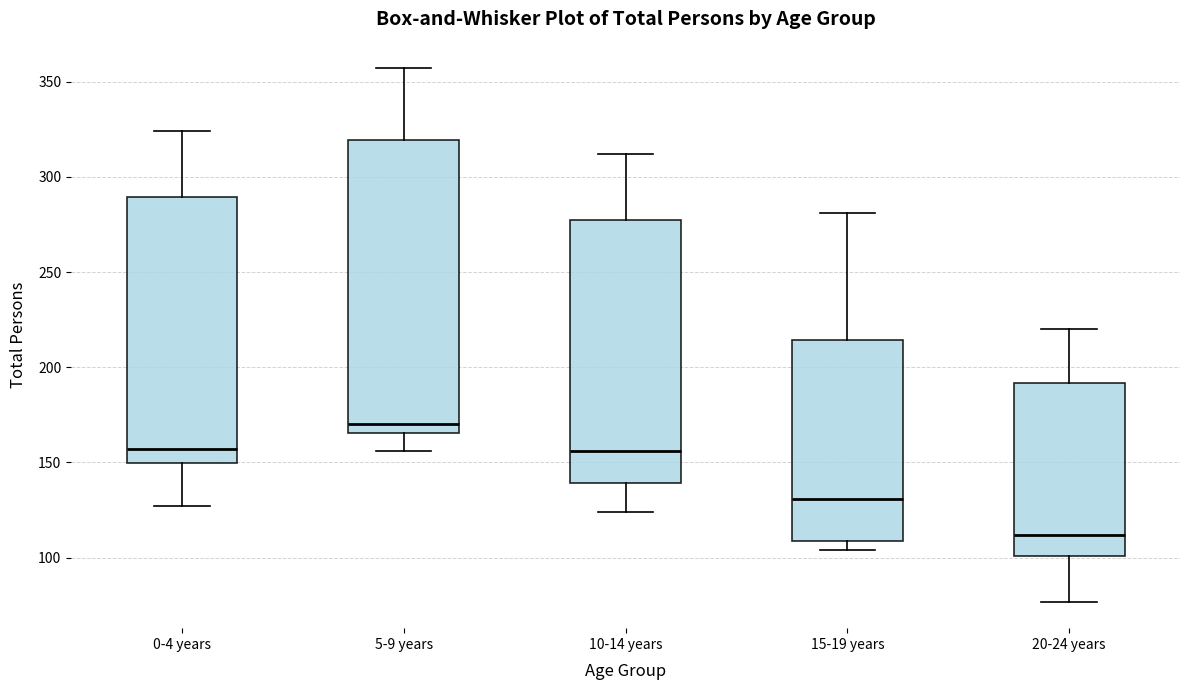

Reading left to right, transcribe this box plot: for each box, give where its median line is, the range the box spans, and where its two whiskers end, as read against the y-axis. The values are not printed on the chart, so give them approximately, as read against the axis.

0-4 years: median 155, box 150 to 290, whiskers 125 to 325
5-9 years: median 170, box 165 to 320, whiskers 155 to 355
10-14 years: median 155, box 140 to 280, whiskers 125 to 310
15-19 years: median 130, box 110 to 215, whiskers 105 to 280
20-24 years: median 110, box 100 to 190, whiskers 75 to 220